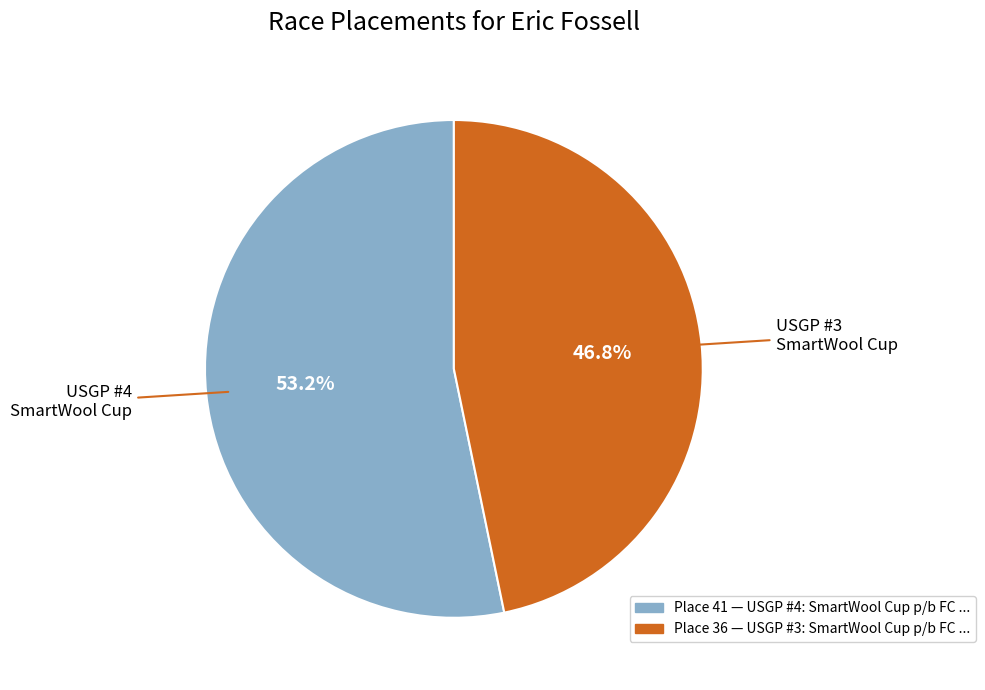

How many segments does this pie chart have?

2